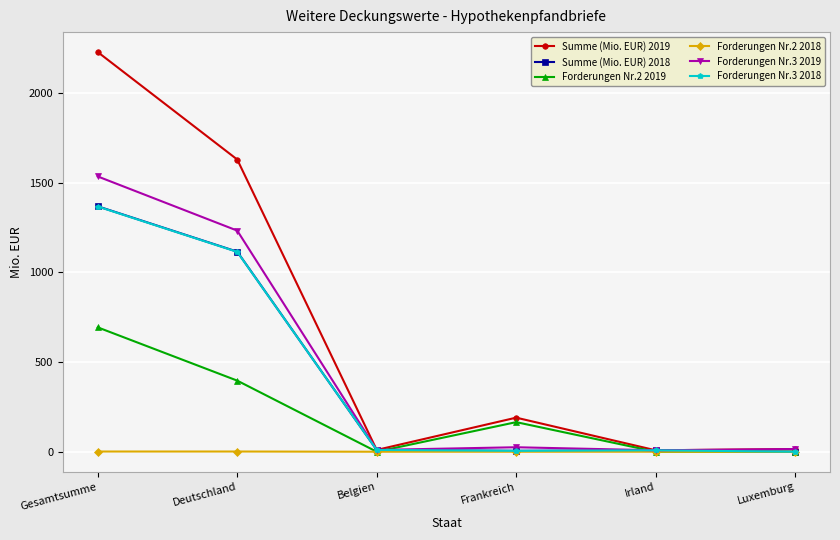

What position from the left is Irland?

5